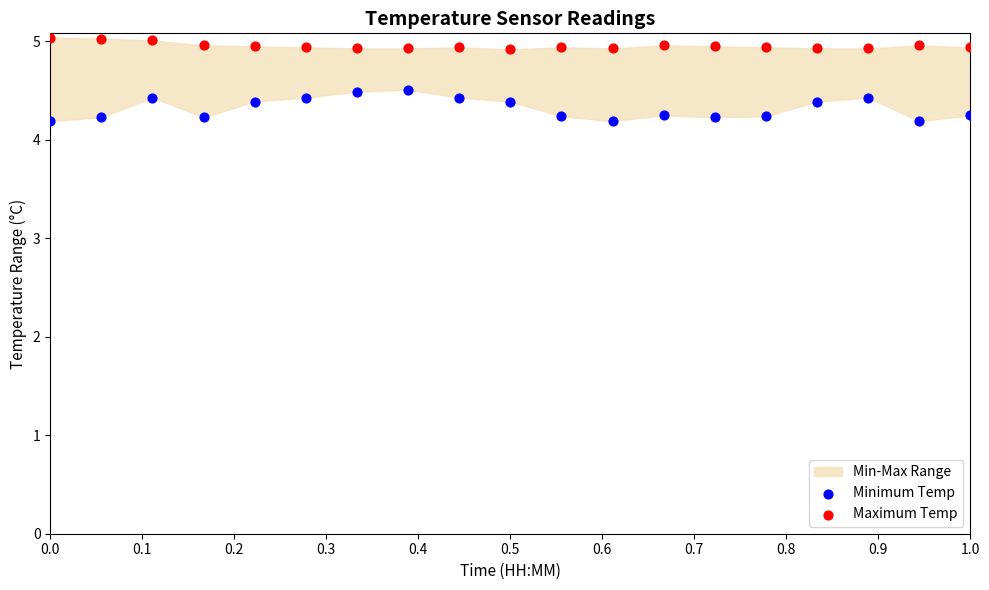

Which series reaches the minimum Y coordinate?

Minimum Temp